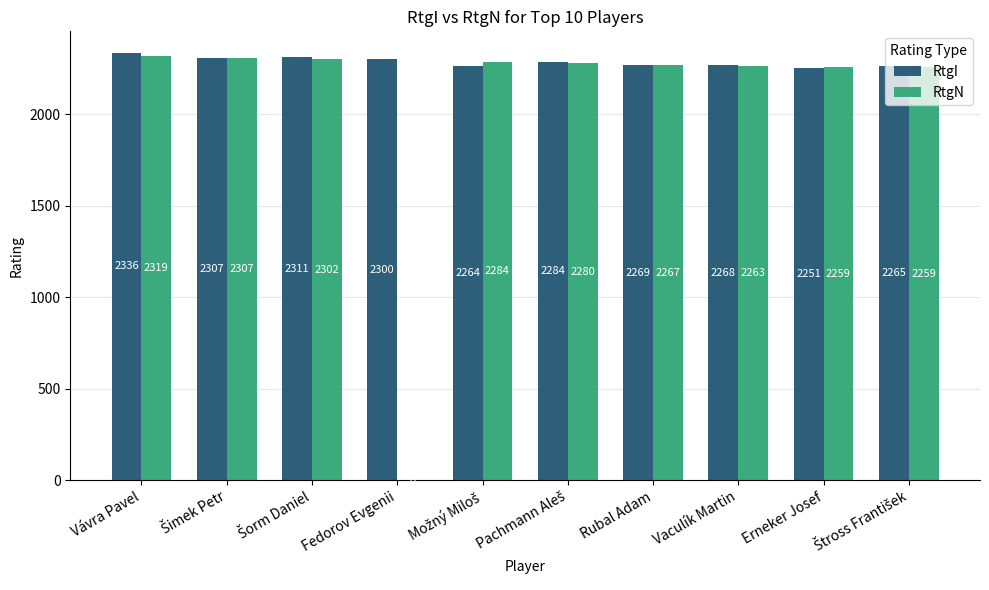

The RtgI series shows 2269 at Rubal Adam. True or false?

True